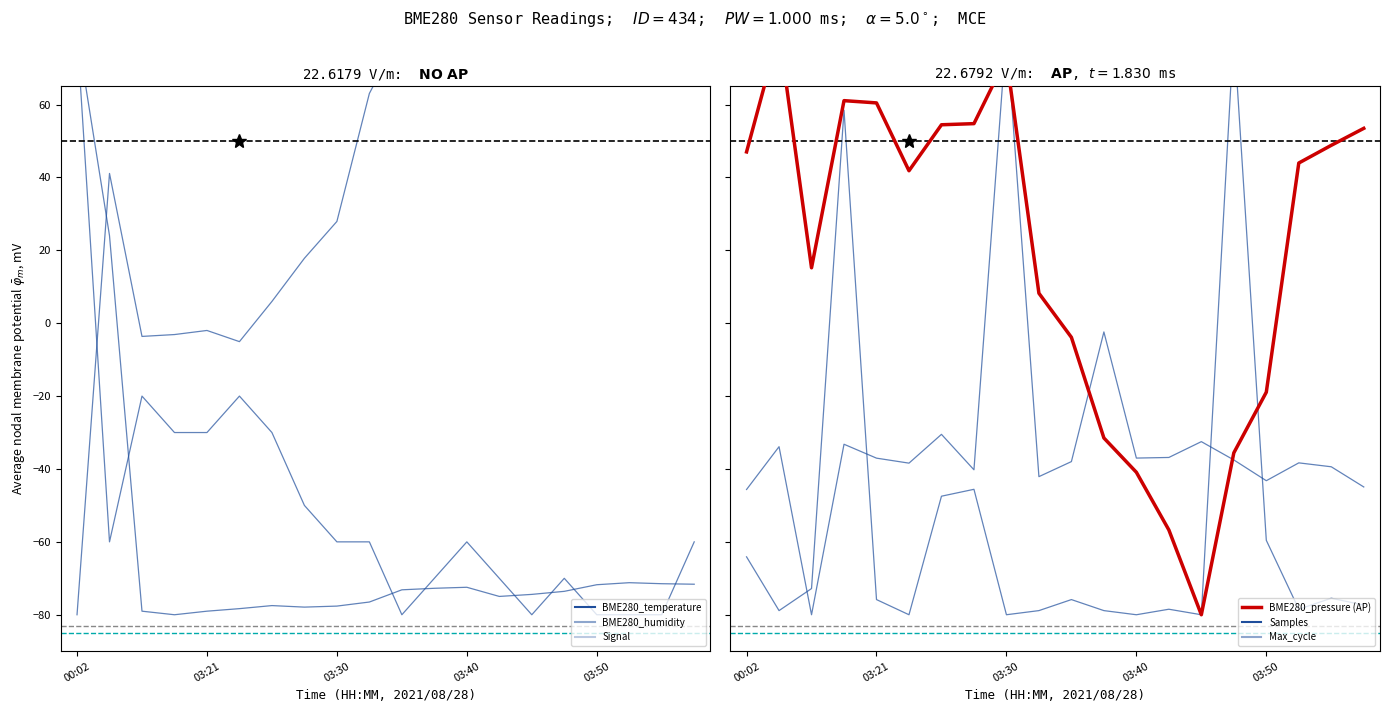

True or false: BME280_temperature and Signal cross at least once.

True